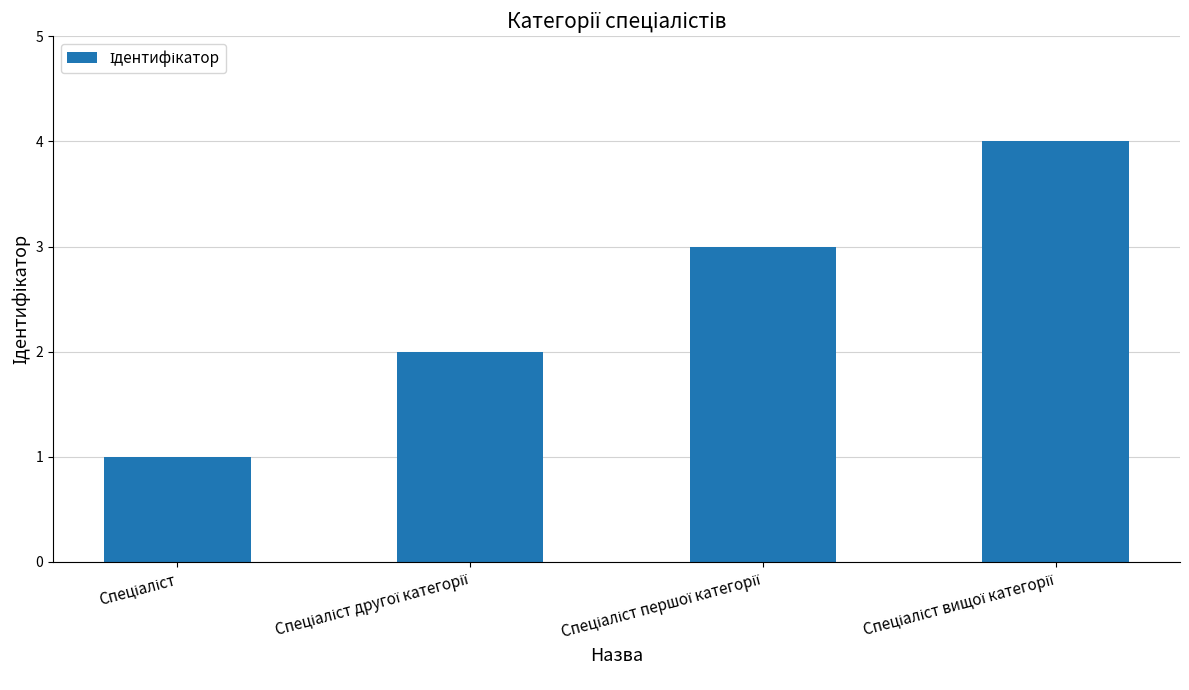

What is the maximum value shown in the chart?

4